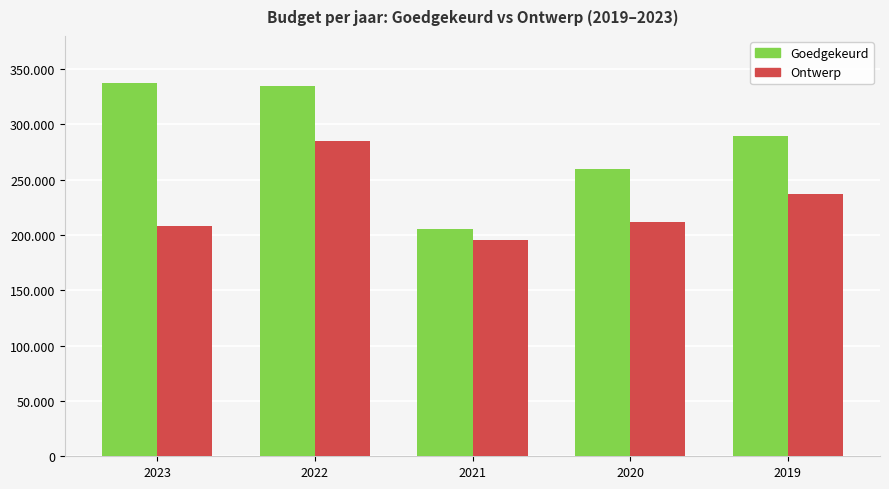

What is the value of the Goedgekeurd bar at the 1st from the left?

337472